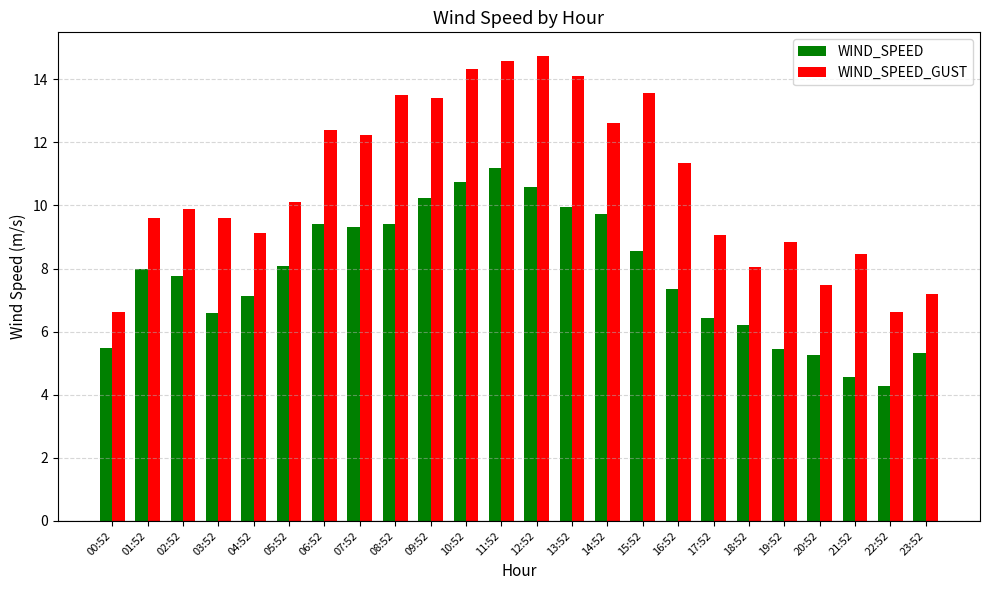

What is the sum of all WIND_SPEED_GUST values?

257.4